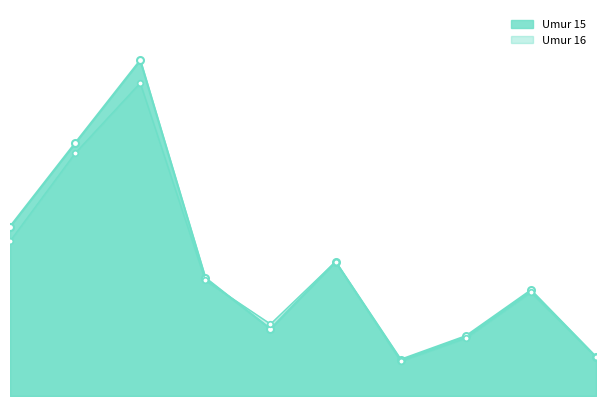

What is the difference between the maximum and minimum values in the Umur 16 series?

20755